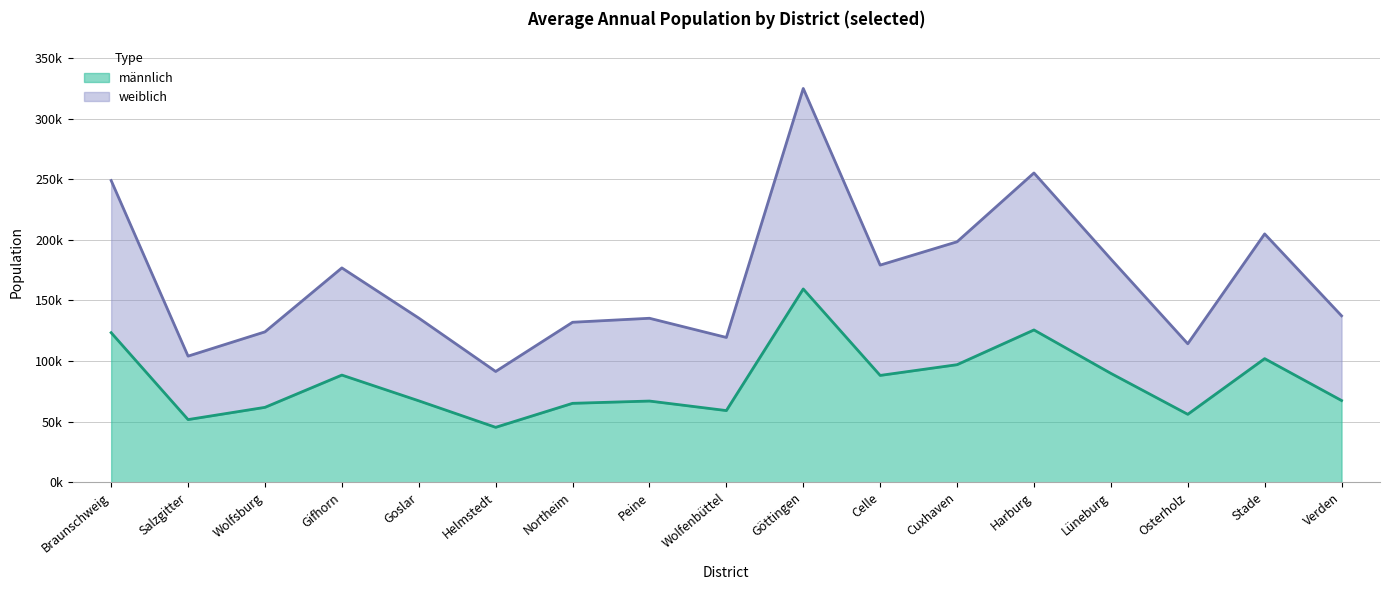

Reading right to left, extract all data points from this chart.

männlich: 67442	102009	56072	89859	125684	97013	88161	159507	59157	67017	65139	45334	67213	88443	61814	51719	123430
weiblich: 137354	204935	114285	184188	255224	198432	179199	324971	119492	135323	132029	91408	135491	176876	124106	104079	248984